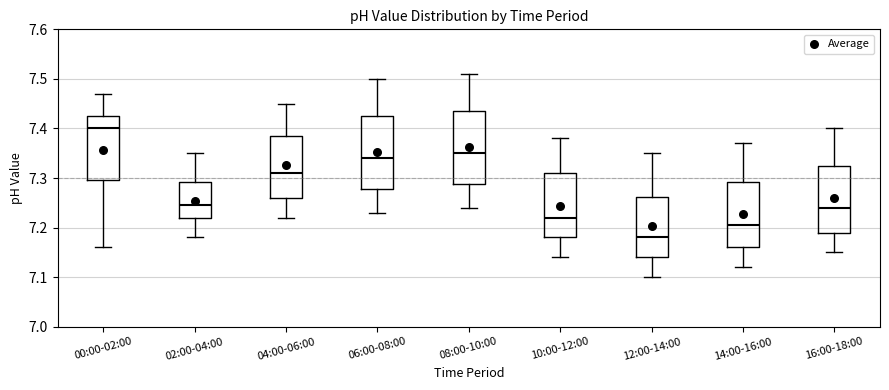

Reading left to right, read every box against the y-axis: the position of its median line, the range the box covers, and the ends of its whiskers. The values are not printed on the chart, so give them approximately, as read against the axis.

00:00-02:00: median 7.40, box 7.30 to 7.43, whiskers 7.16 to 7.47
02:00-04:00: median 7.25, box 7.22 to 7.29, whiskers 7.18 to 7.35
04:00-06:00: median 7.31, box 7.26 to 7.39, whiskers 7.22 to 7.45
06:00-08:00: median 7.34, box 7.28 to 7.43, whiskers 7.23 to 7.50
08:00-10:00: median 7.35, box 7.29 to 7.44, whiskers 7.24 to 7.51
10:00-12:00: median 7.22, box 7.18 to 7.31, whiskers 7.14 to 7.38
12:00-14:00: median 7.18, box 7.14 to 7.26, whiskers 7.10 to 7.35
14:00-16:00: median 7.21, box 7.16 to 7.29, whiskers 7.12 to 7.37
16:00-18:00: median 7.24, box 7.19 to 7.33, whiskers 7.15 to 7.40